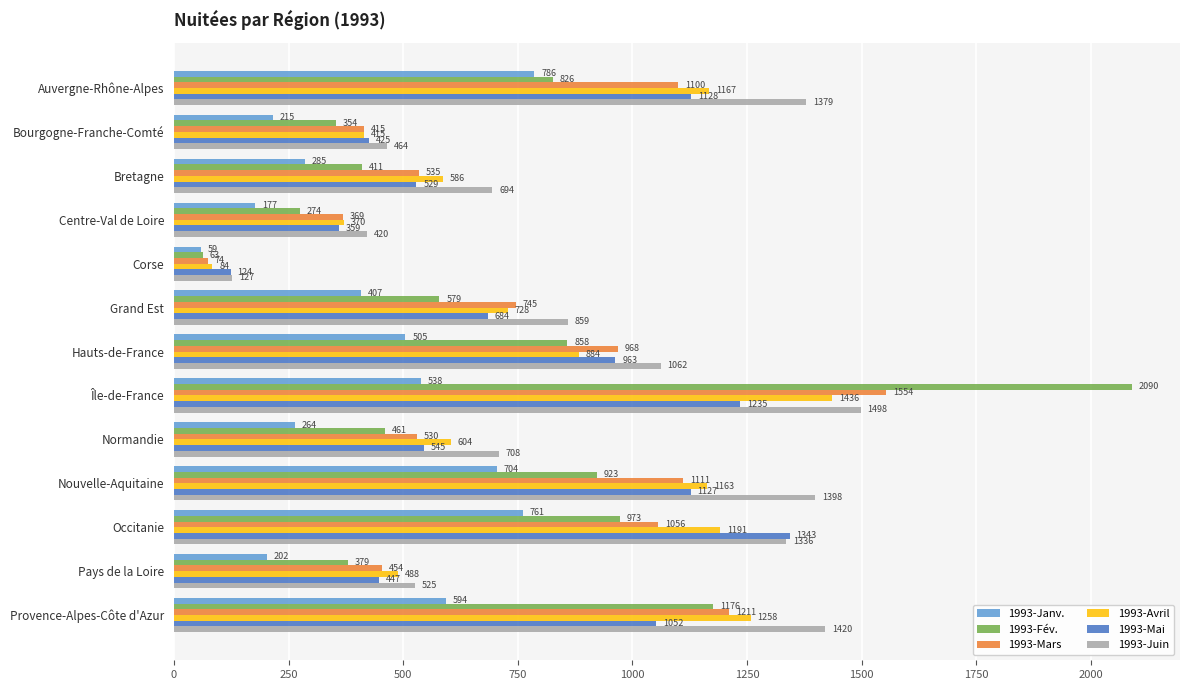

What is the maximum value shown in the chart?

2090